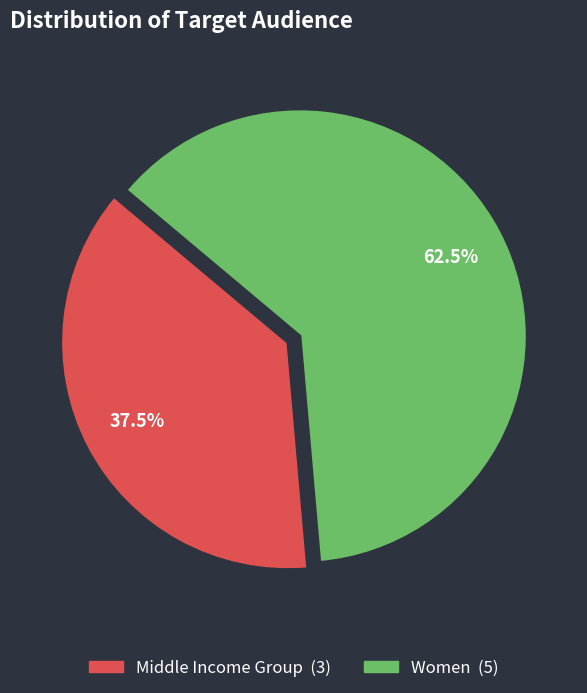

Does any single category account for the majority?

Yes